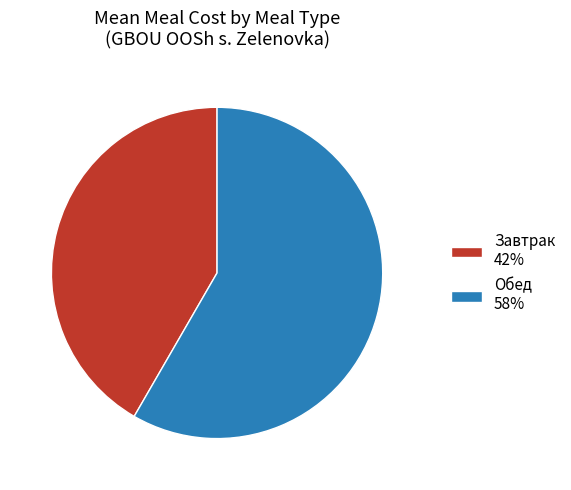

Approximately how many times larger is the value at Обед 58% compared to Завтрак 42%?

1.4